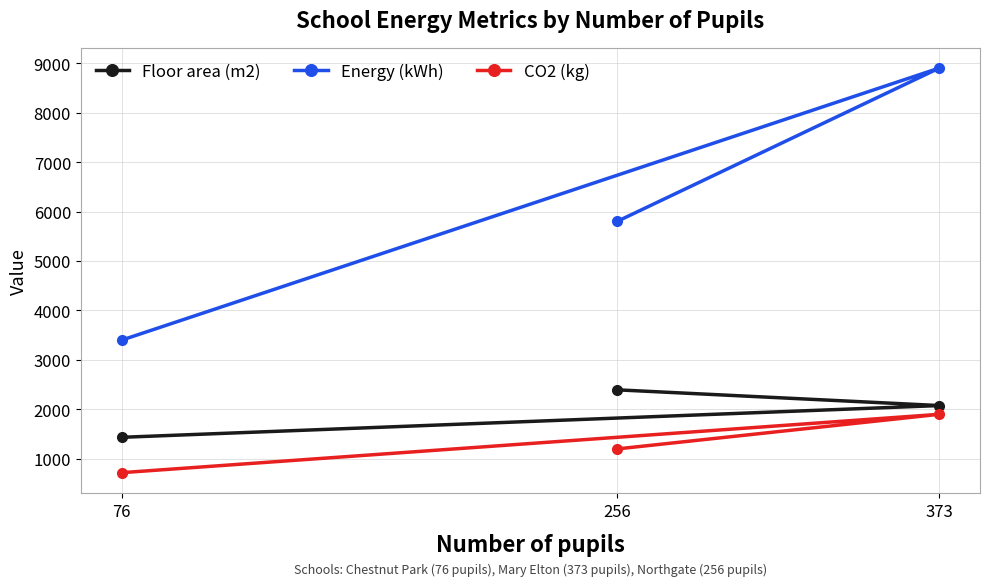

Which category has the highest value in the CO2 (kg) series?

373